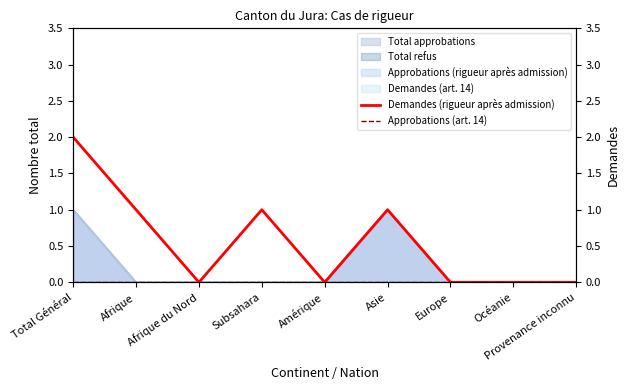

Is it true that Demandes (rigueur après admission) equals 0 at Afrique du Nord?

True